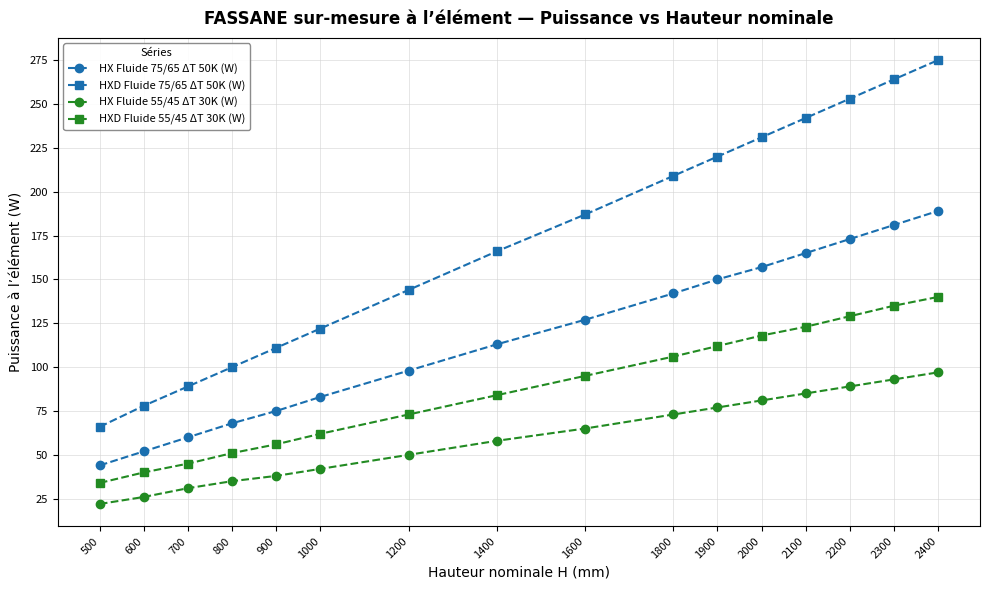

What is the minimum value shown in the chart?

22